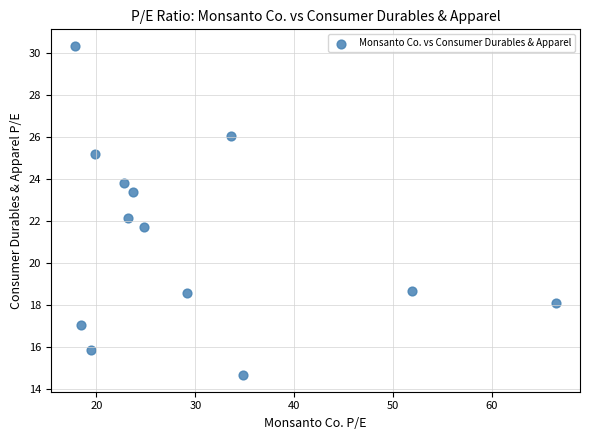

What is the range of Y values (max minus min)?

15.7